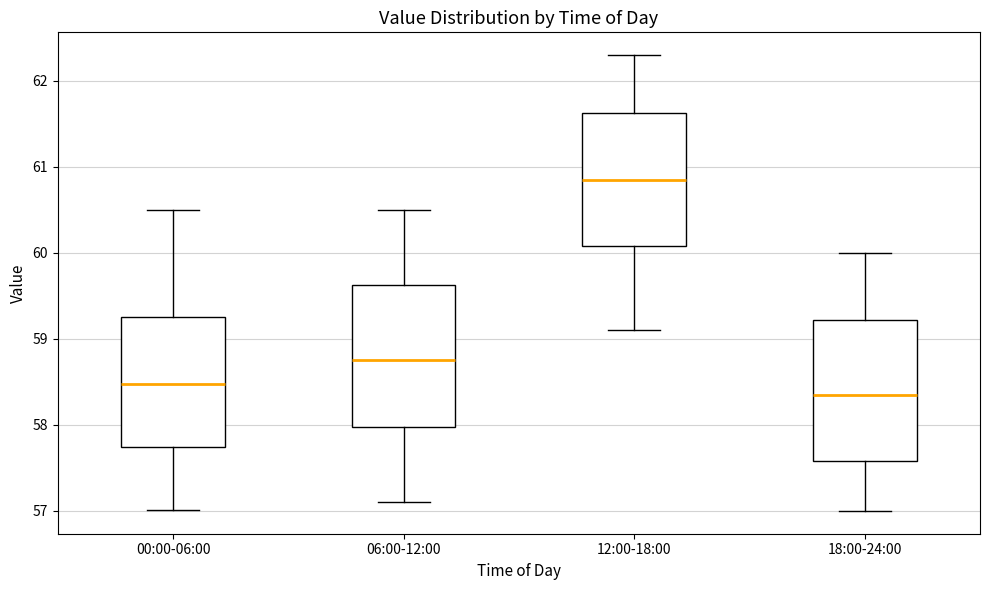

Where is the upper edge of the box for 18:00-24:00 on the y-axis? The values are not printed on the chart, so give them approximately, as read against the axis.

59.2